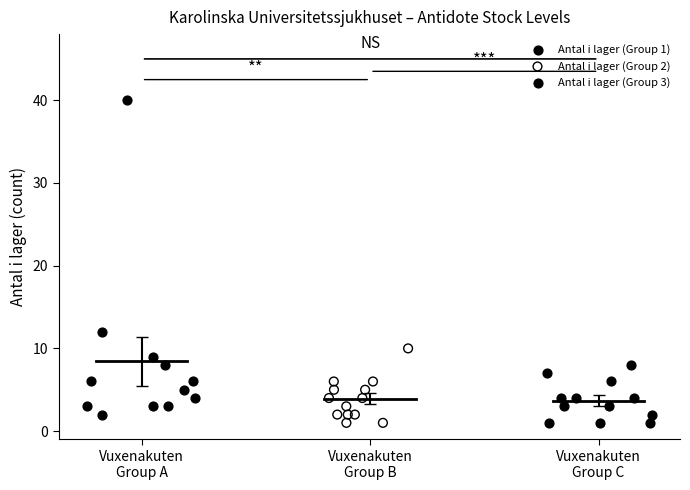

Which series contains the highest Y value?

Antal i lager (Group 1)